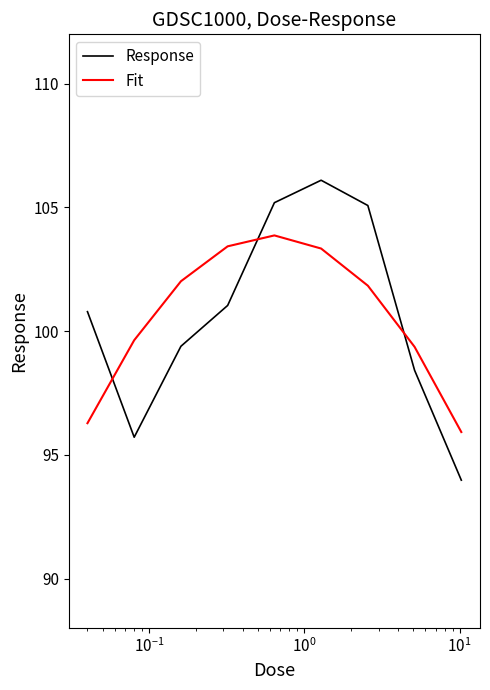

True or false: Response and Fit intersect in this chart.

True